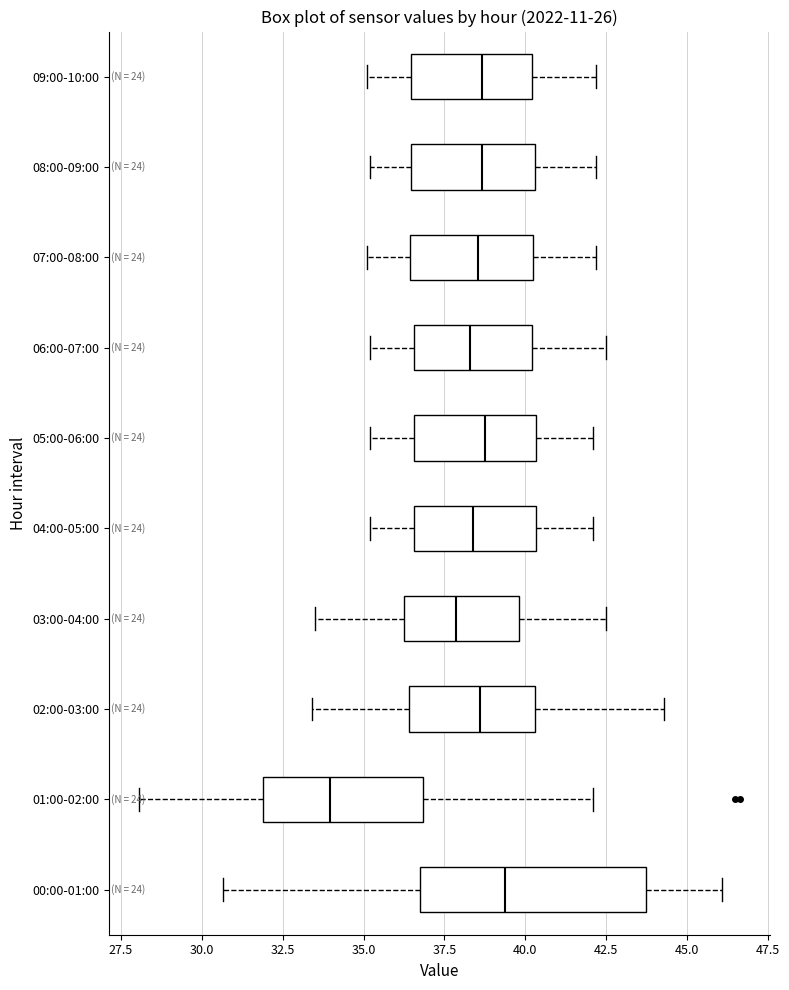

Which box is the widest, from its left edge to its right edge?

00:00-01:00